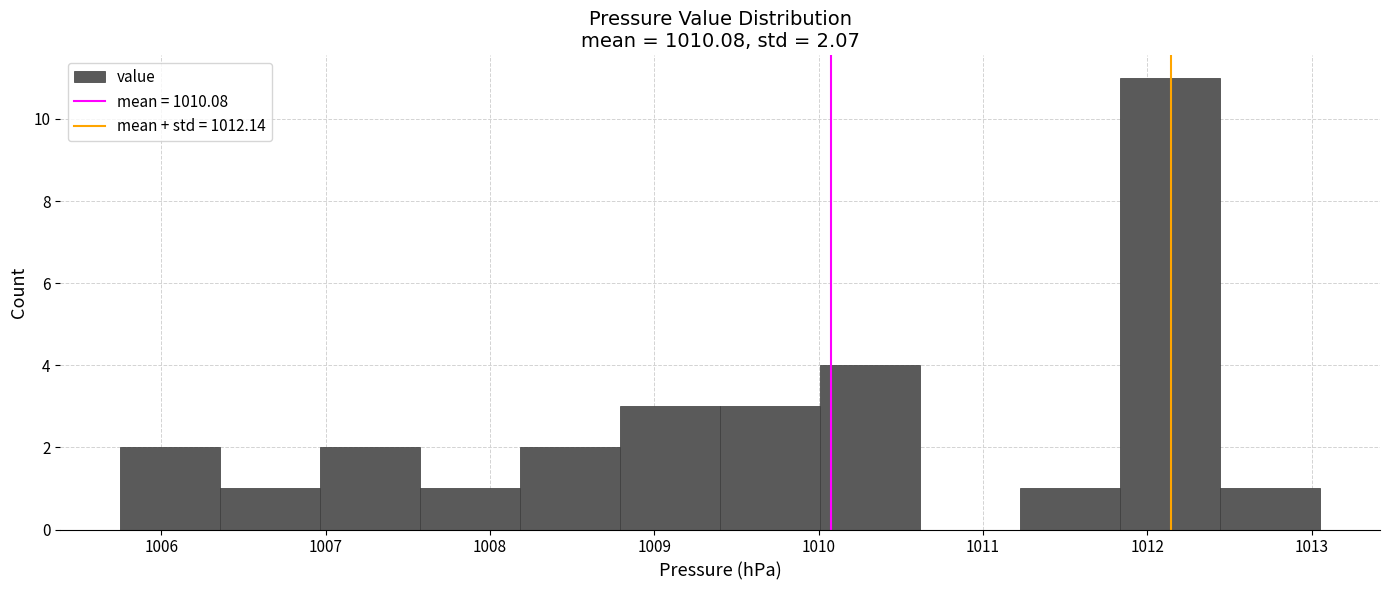

How tall is the bar that spans 1006.4 to 1007.0 on the x-axis? Neither the bar edges nor the heights are printed on the chart, so give them approximately, as read against the axes.

1